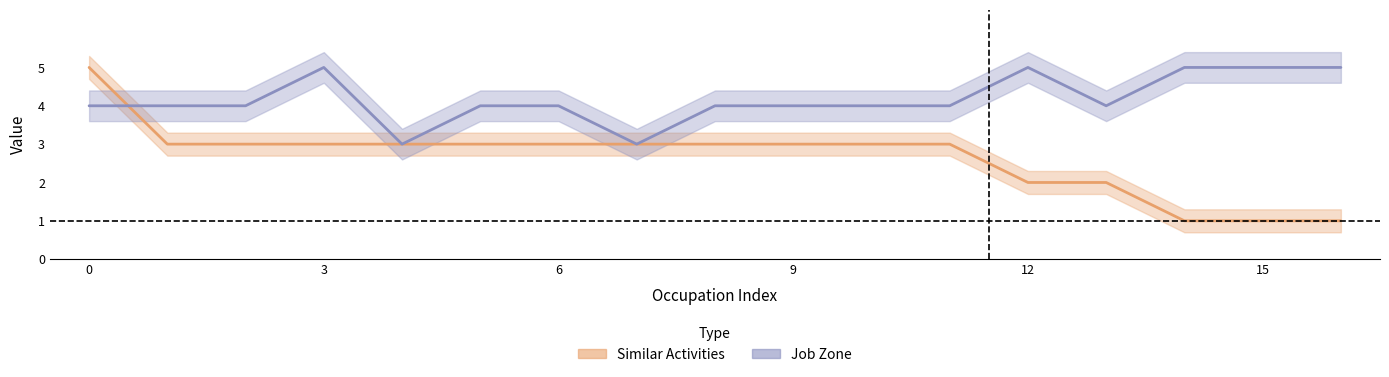

List the series in order of their overall mean, highest first.

Job Zone, Similar Activities